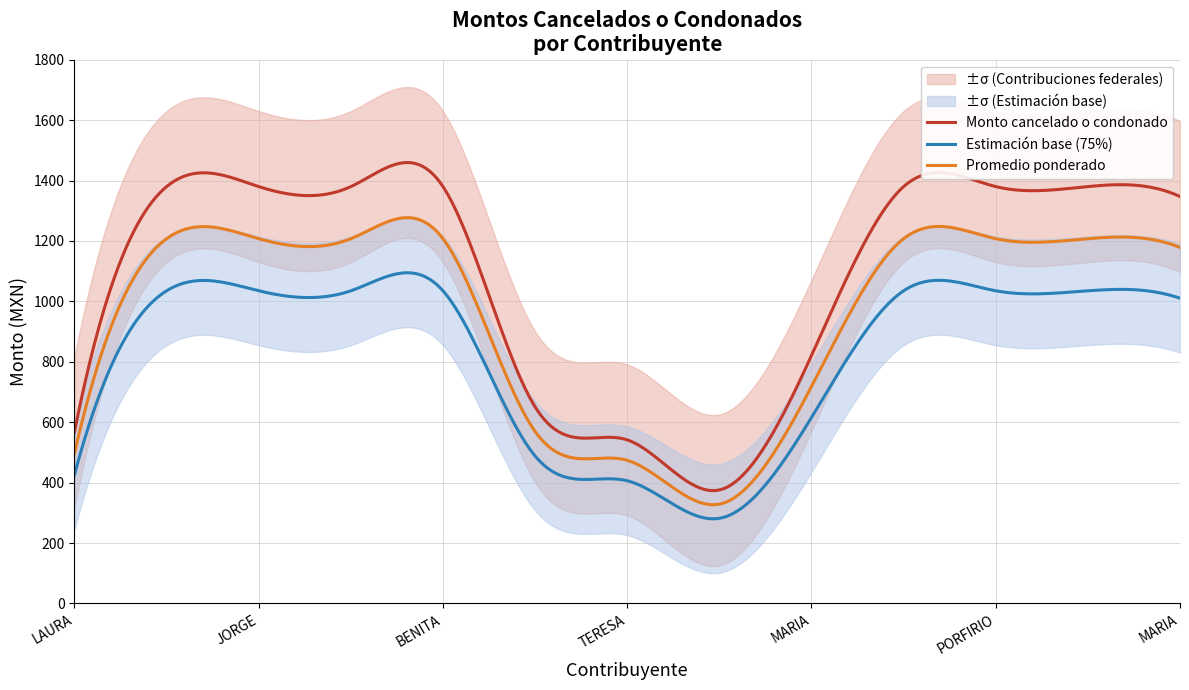

What is the lowest value of the Estimación base (75%) series?

280.0